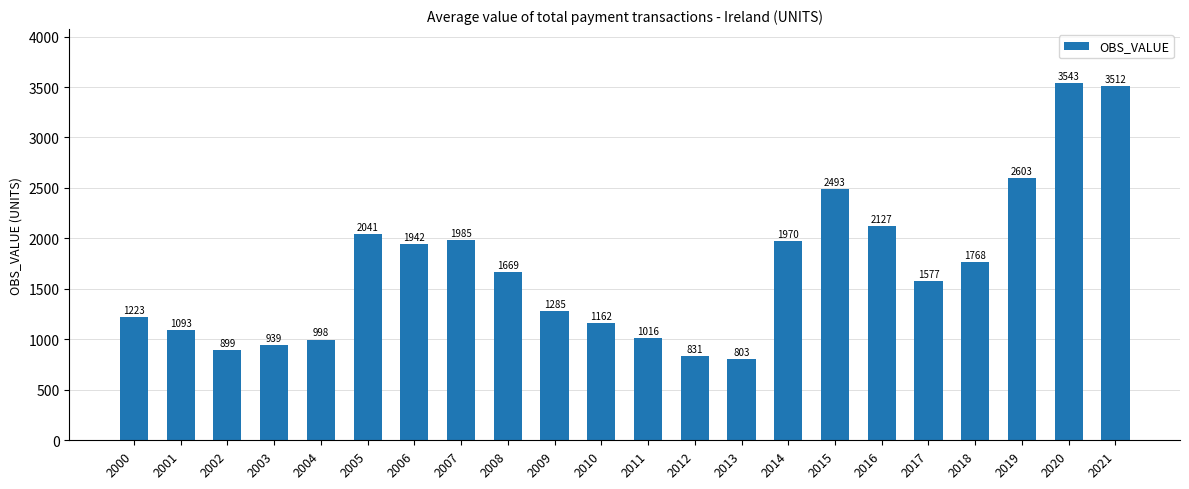

What is the average value?

1703.6